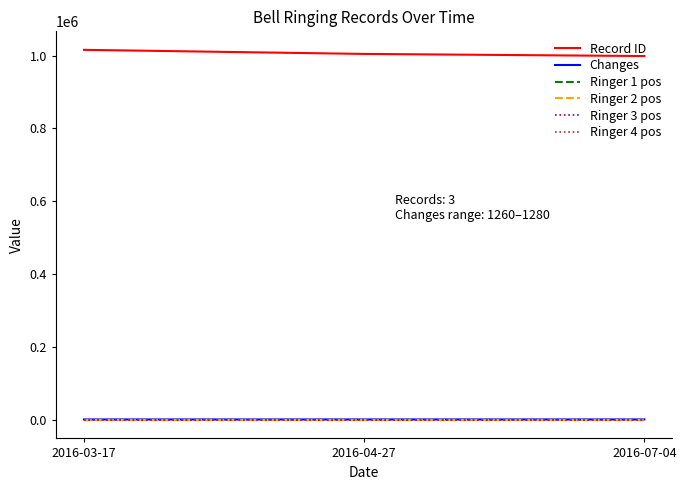

The value of Record ID at 2016-03-17 is 1570920. True or false?

False